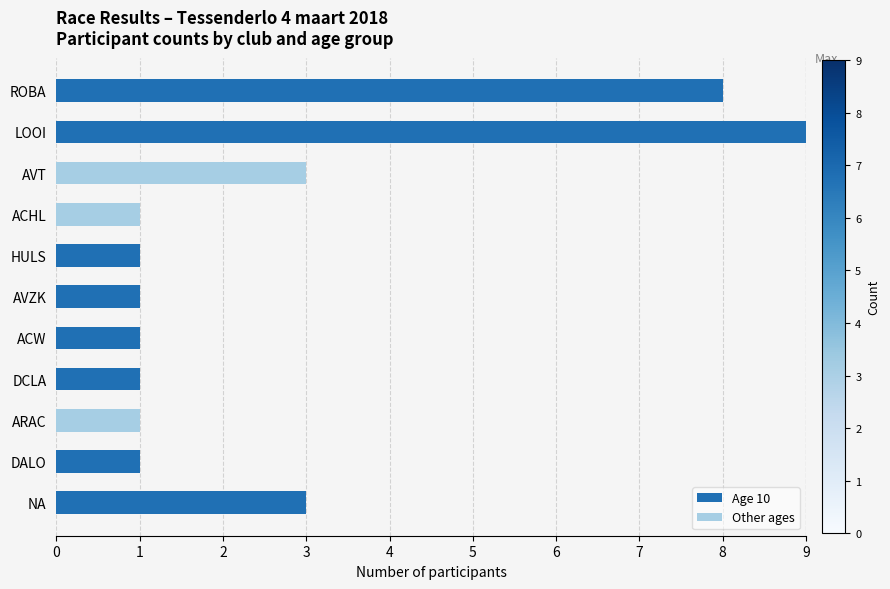

What is the sum of all Age 10 values?

25